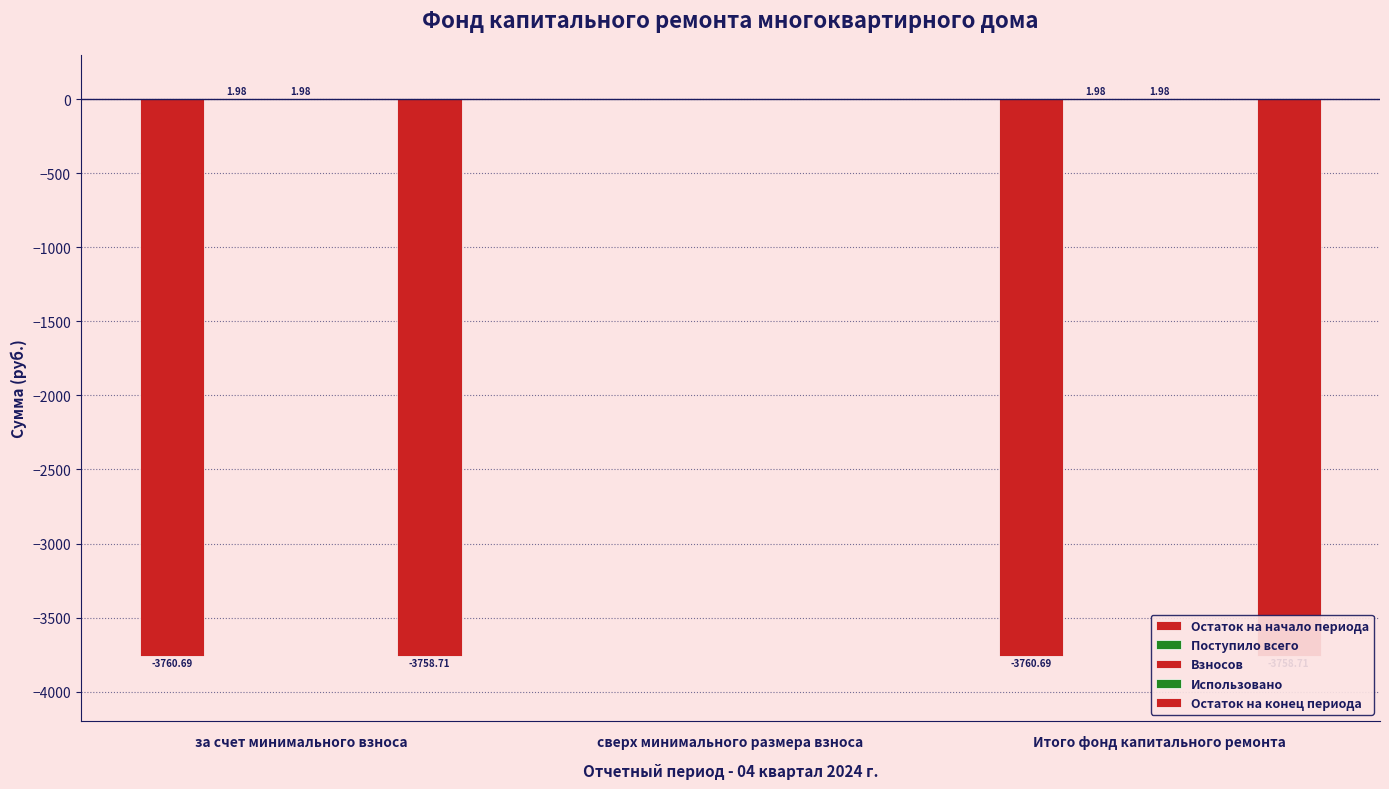

Is the value of Взносов at за счет минимального взноса greater than the value of Поступило всего at за счет минимального взноса?

No